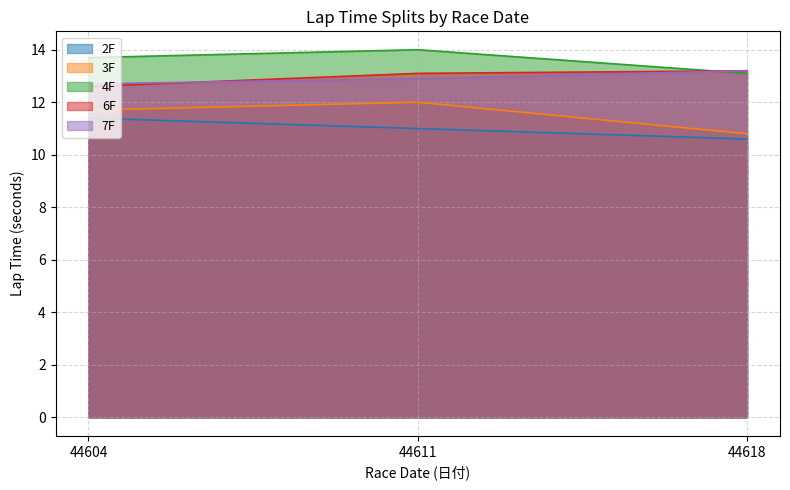

What is the difference between the maximum and minimum values in the 7F series?

0.5